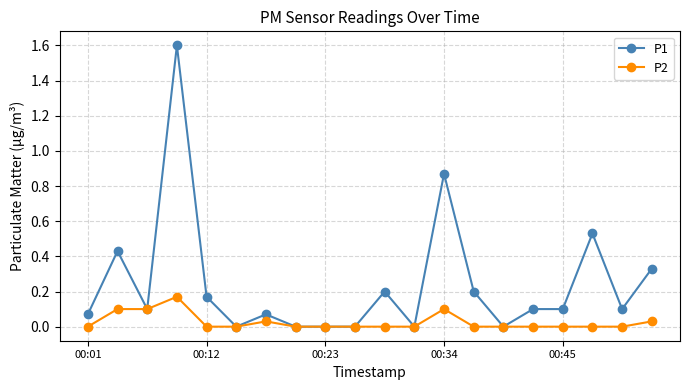

List the series in order of their peak value, lowest first.

P2, P1